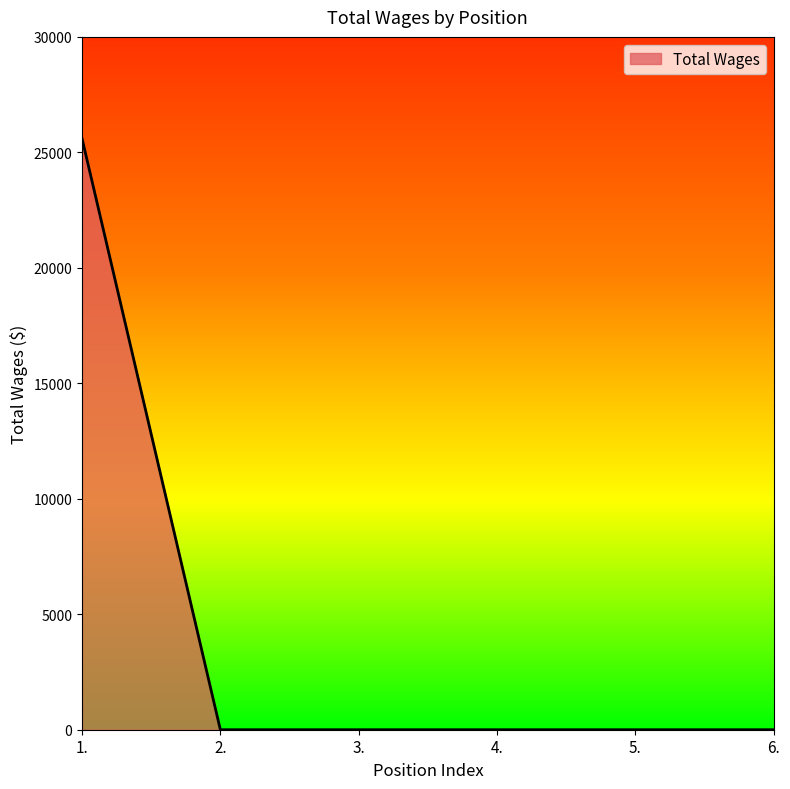

Is it true that the value at 6. is 0?

True